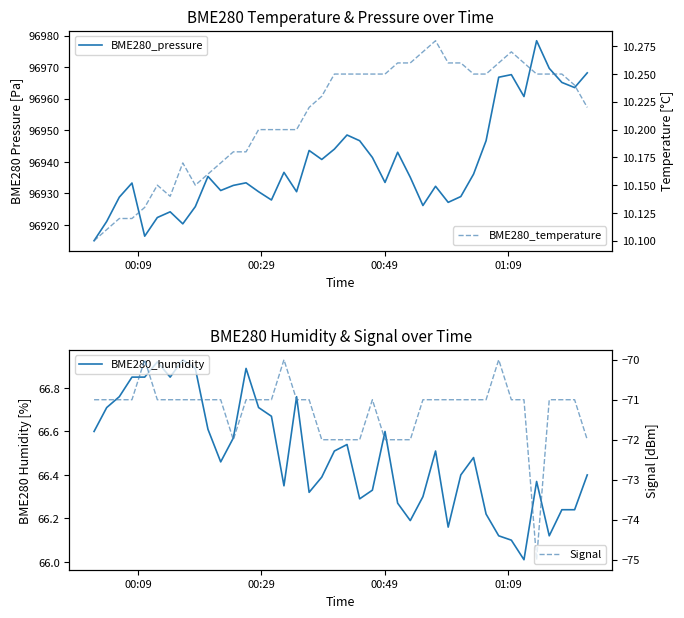

Which series has the largest range (max minus min)?

BME280_pressure